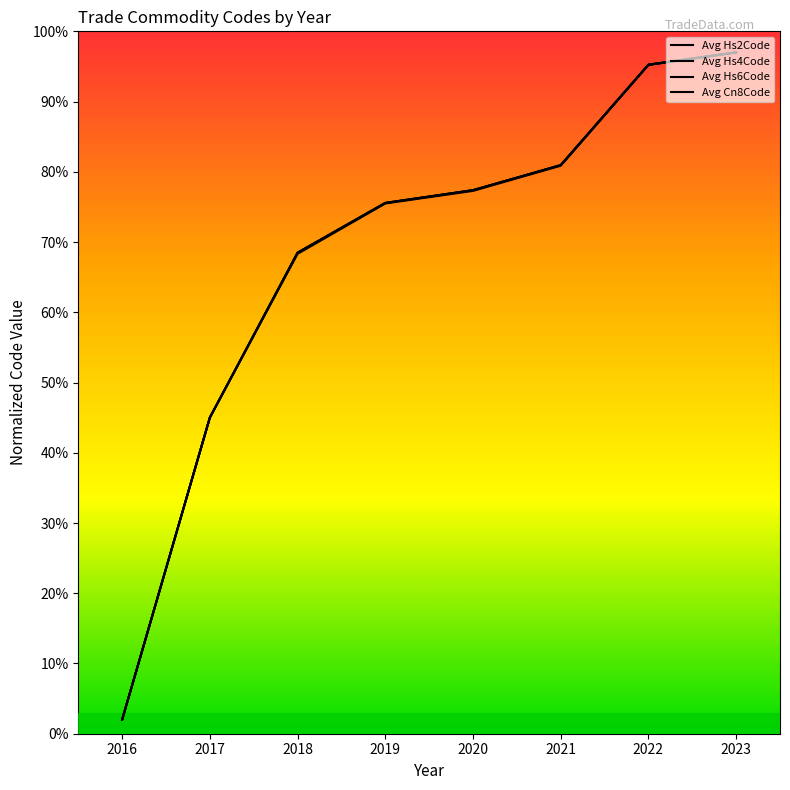

How many intersections are there between Avg Hs2Code and Avg Hs6Code?

1